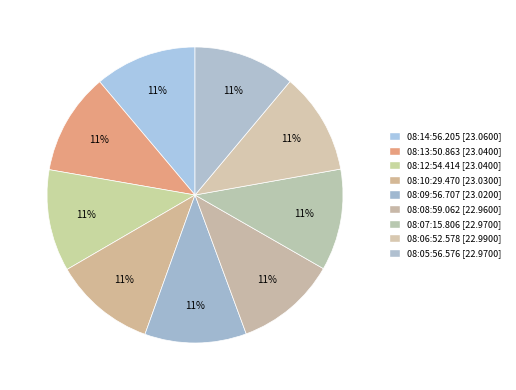

To the nearest percent, what is the combined percentage of 08:07:15.806 and 08:14:56.205?

22%